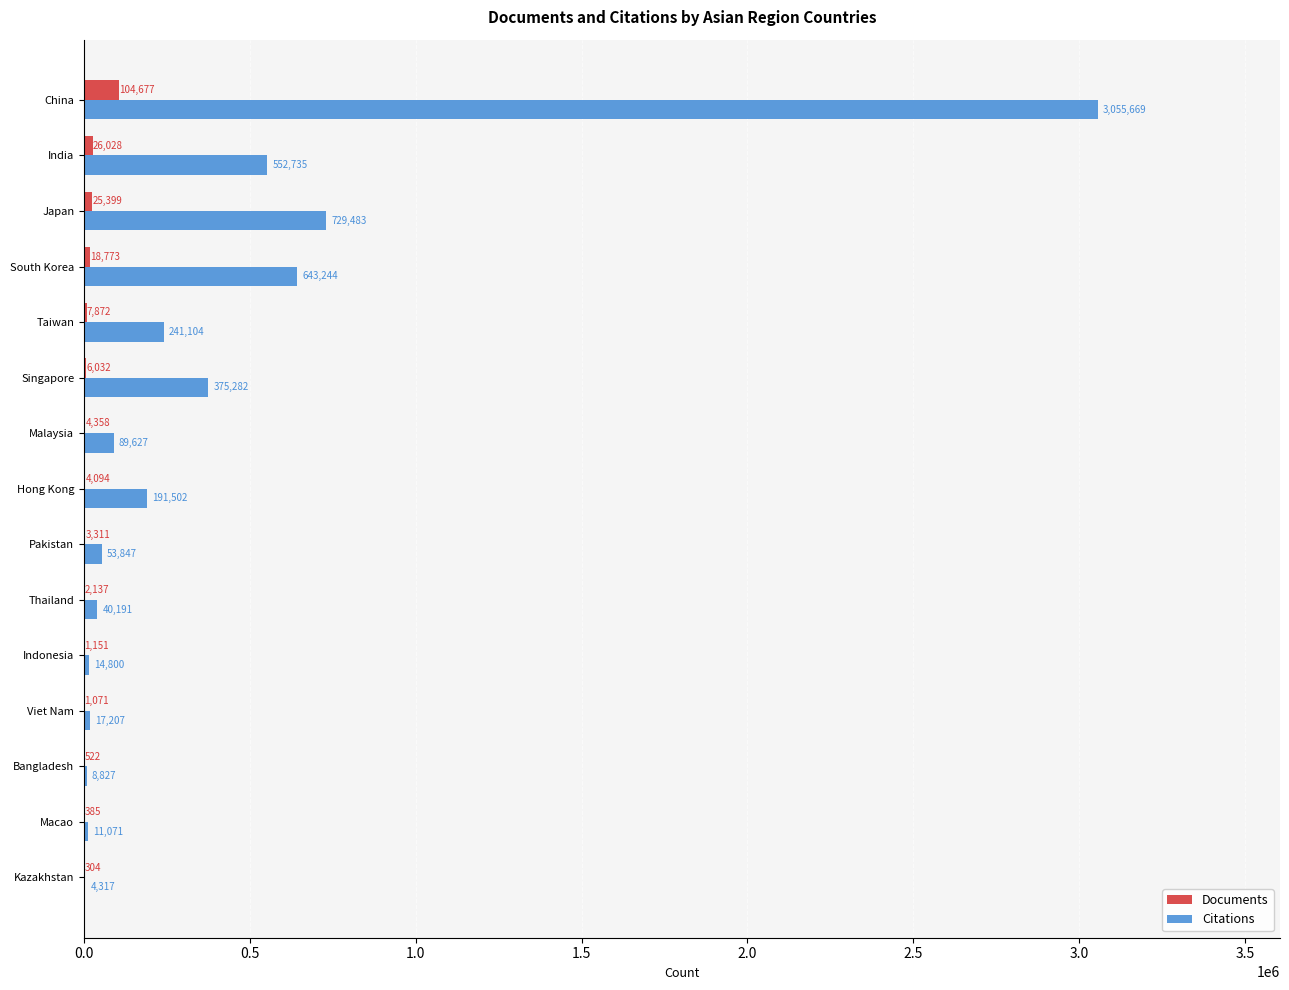

What is the sum of all Citations values?

6028906